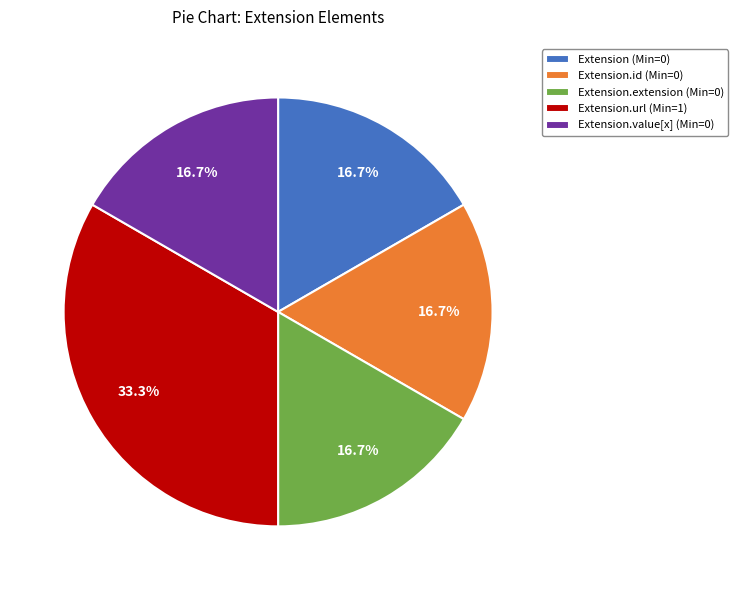

How many slices are in this pie chart?

5